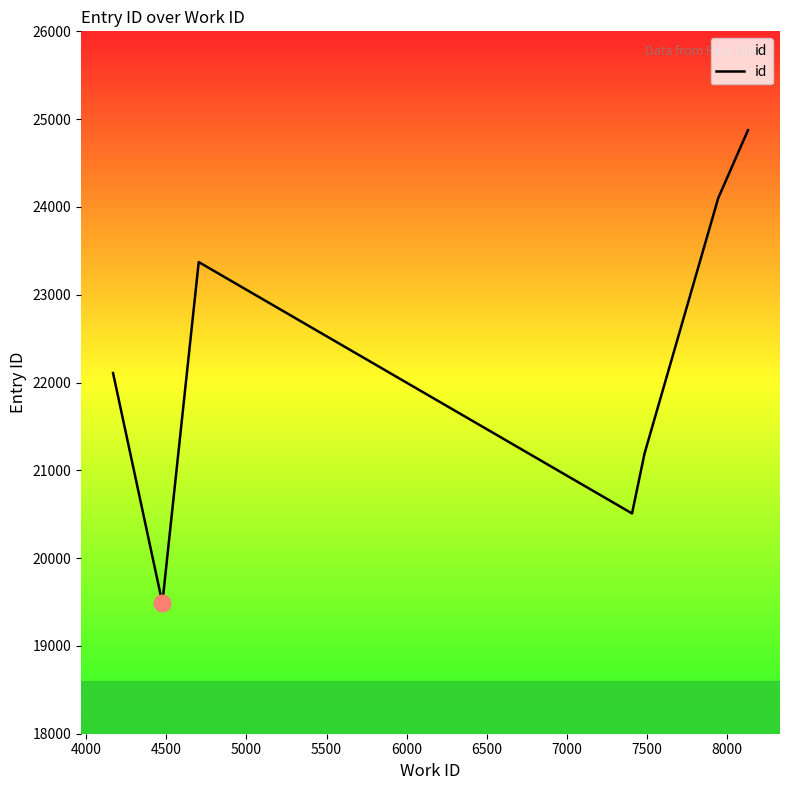

True or false: the data has more than 2 interior local peaks.

False